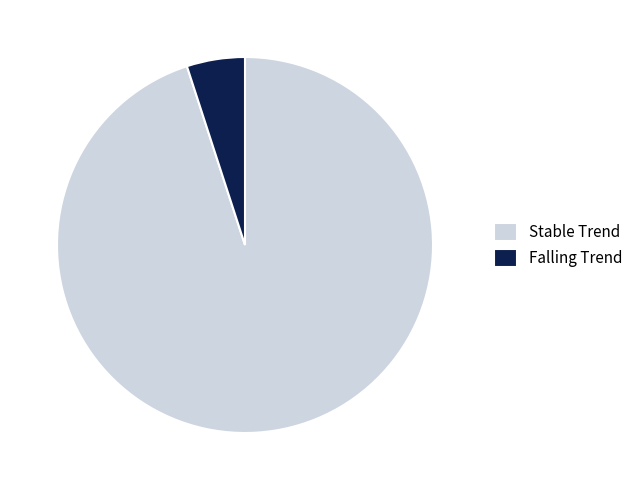

Do Falling Trend and Stable Trend together represent more than half of the pie?

Yes